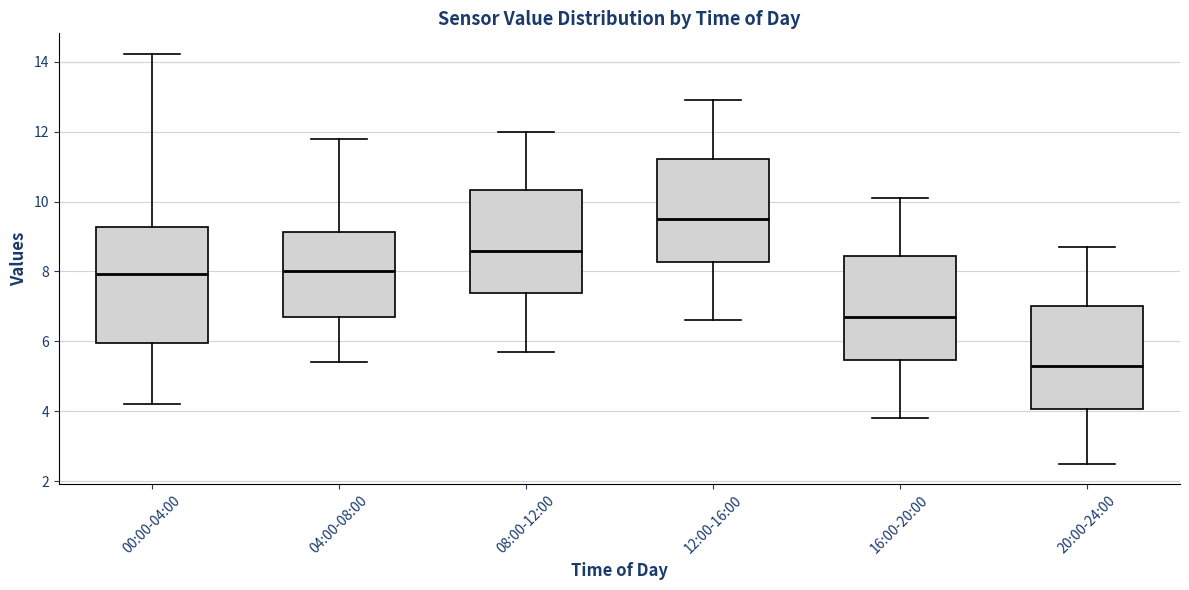

Reading left to right, transcribe this box plot: for each box, give where its median line is, the range the box spans, and where its two whiskers end, as read against the y-axis. The values are not printed on the chart, so give them approximately, as read against the axis.

00:00-04:00: median 8.0, box 6.0 to 9.2, whiskers 4.2 to 14.2
04:00-08:00: median 8.0, box 6.8 to 9.2, whiskers 5.4 to 11.8
08:00-12:00: median 8.6, box 7.4 to 10.4, whiskers 5.8 to 12.0
12:00-16:00: median 9.6, box 8.2 to 11.2, whiskers 6.6 to 13.0
16:00-20:00: median 6.8, box 5.4 to 8.4, whiskers 3.8 to 10.2
20:00-24:00: median 5.4, box 4.0 to 7.0, whiskers 2.6 to 8.8